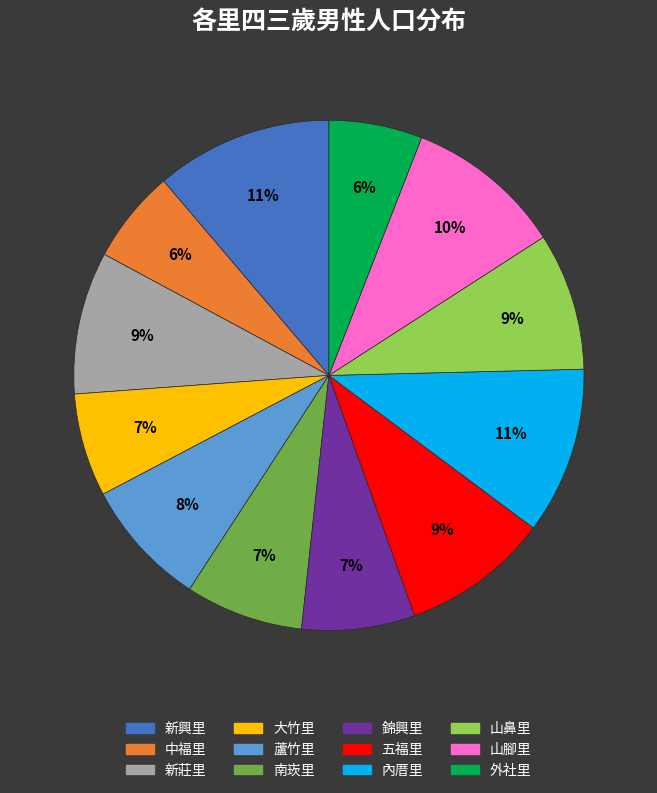

Which has a higher value, 外社里 or 山鼻里?

山鼻里